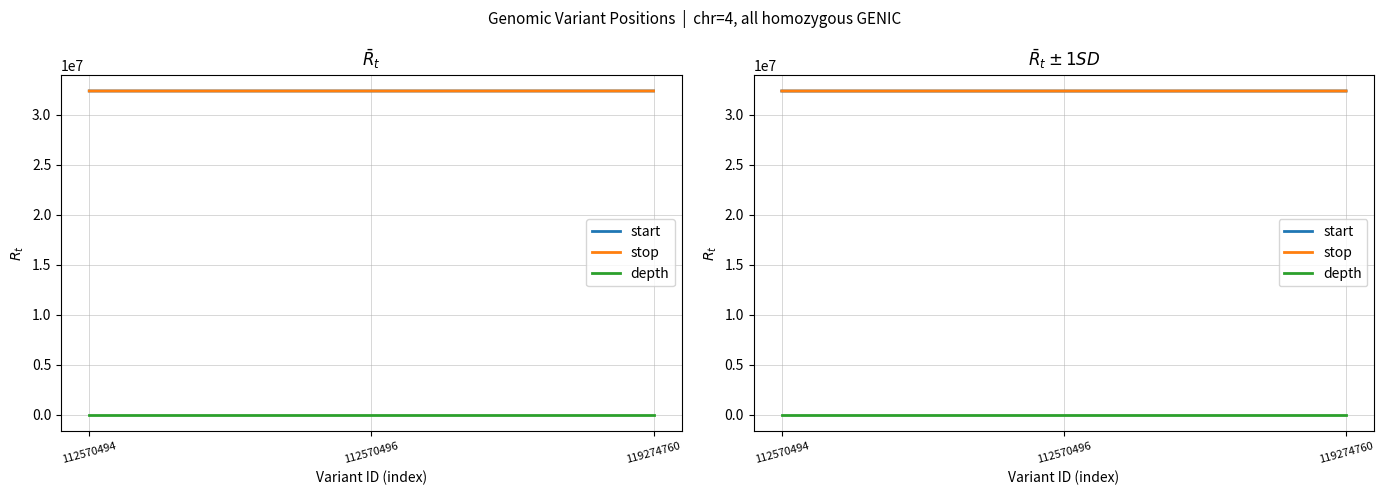

What is the value of the start point at the 2nd from the left?

32367472